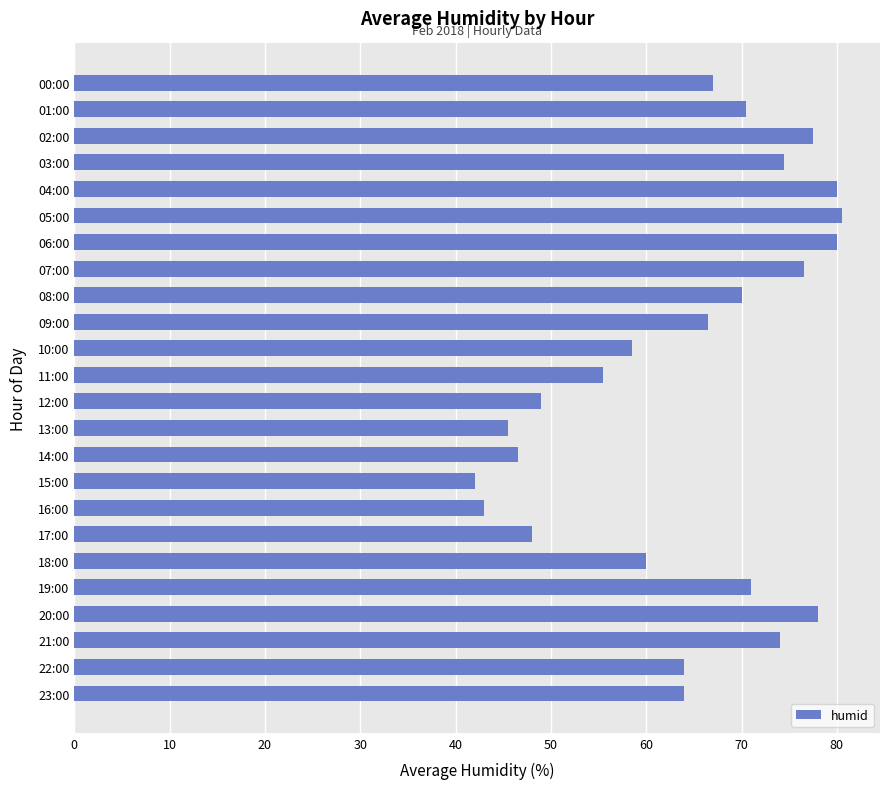

What is the label of the 8th bar from the bottom?

16:00